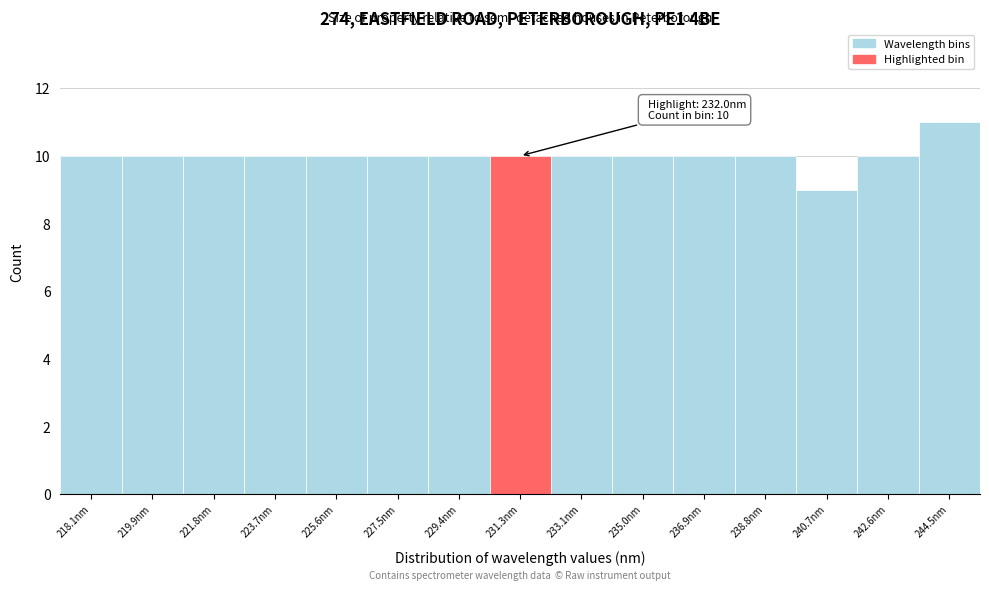

Reading left to right, extract all data points from this chart.

218.1nm=10	219.9nm=10	221.8nm=10	223.7nm=10	225.6nm=10	227.5nm=10	229.4nm=10	231.3nm=10	233.1nm=10	235.0nm=10	236.9nm=10	238.8nm=10	240.7nm=9	242.6nm=10	244.5nm=11